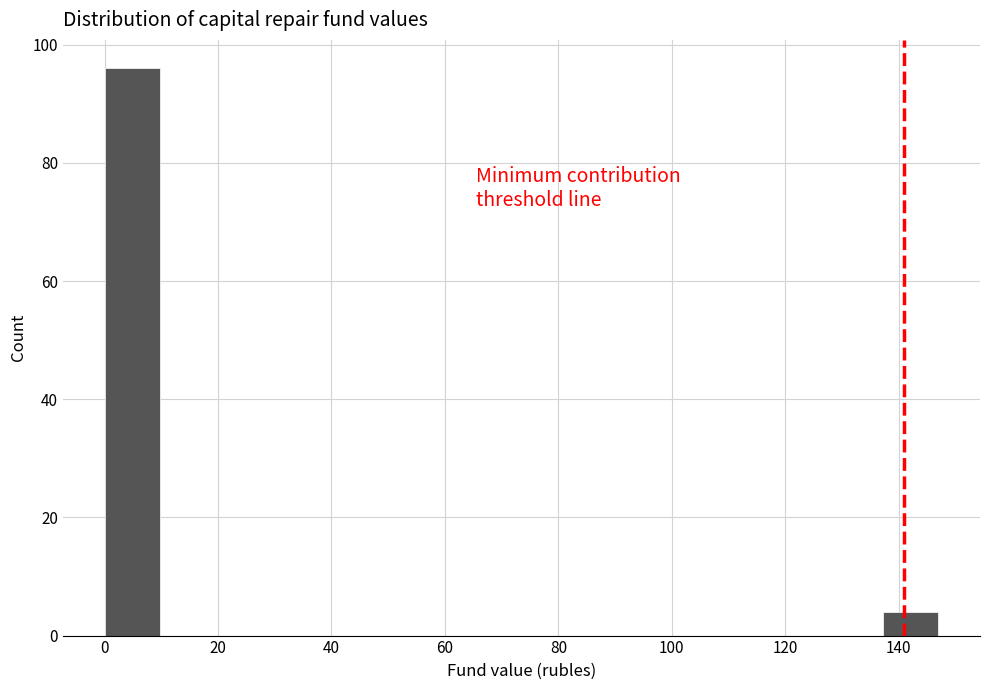

Over which range of the x-axis is the bar tallest?

0.0 to 9.8